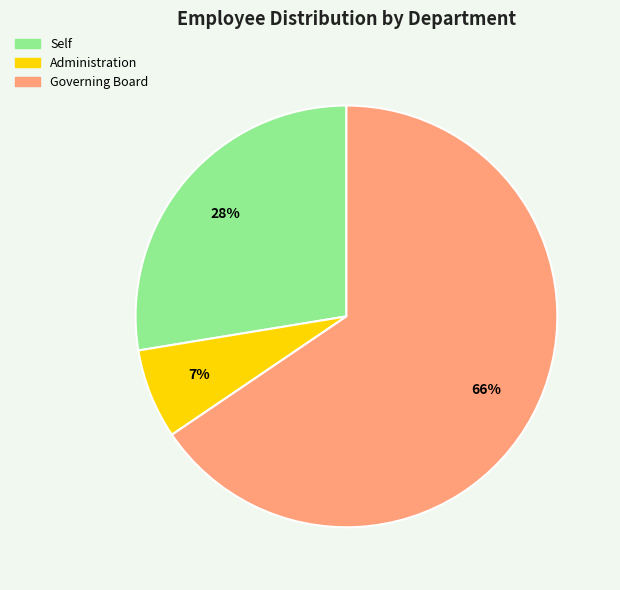

Rank the categories by value from highest to lowest.

Governing Board, Self, Administration